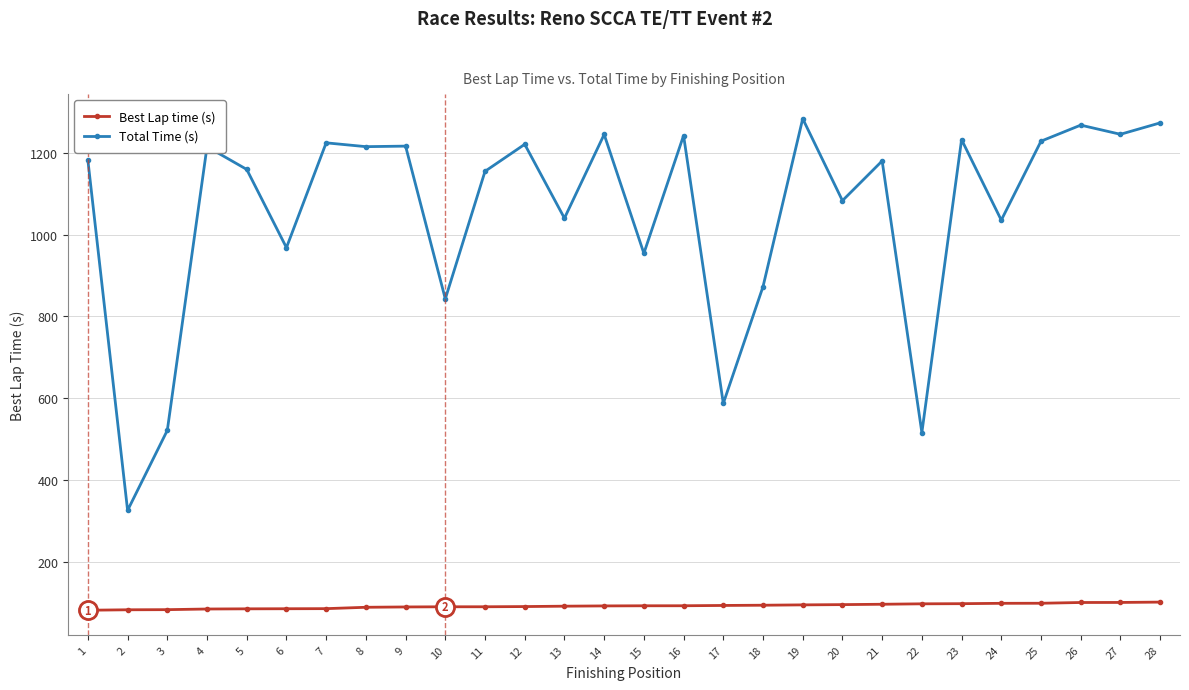

At 8, list the series in order from largest to smallest.

Total Time (s), Best Lap time (s)